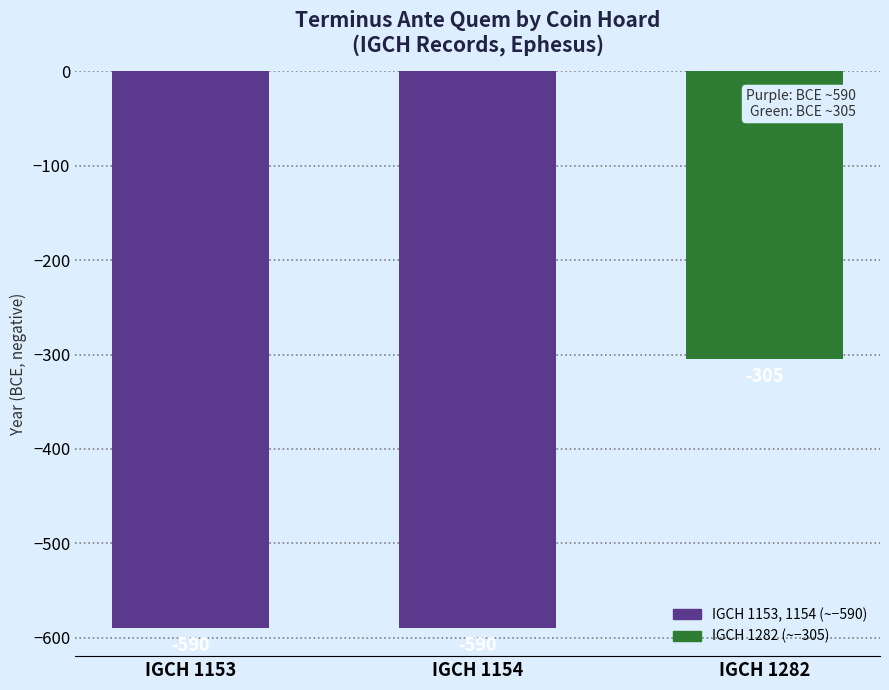

What is the difference between the maximum and minimum values?

285